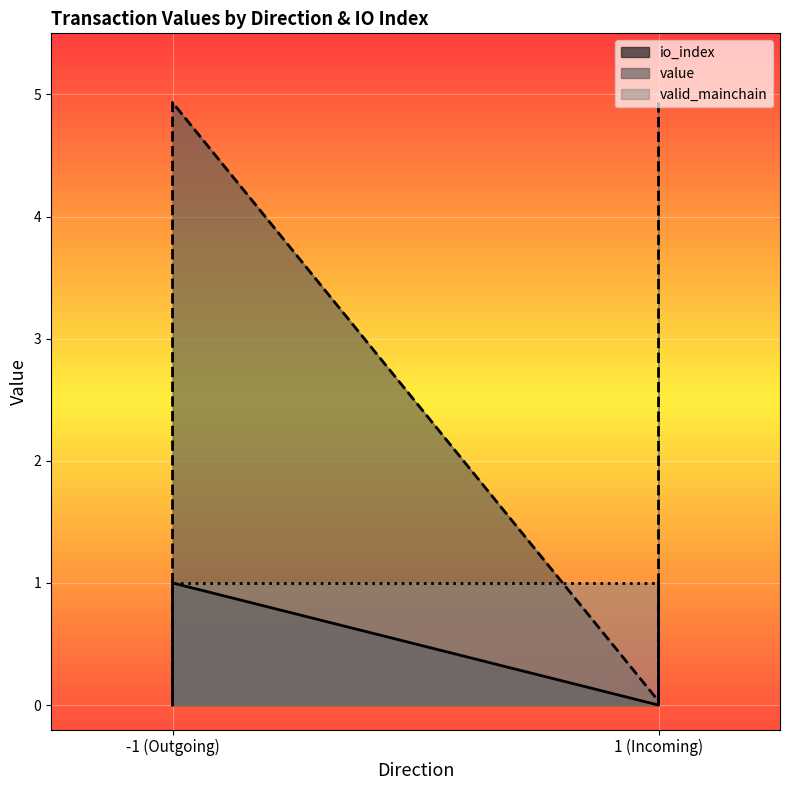

Which series has the largest range (max minus min)?

value